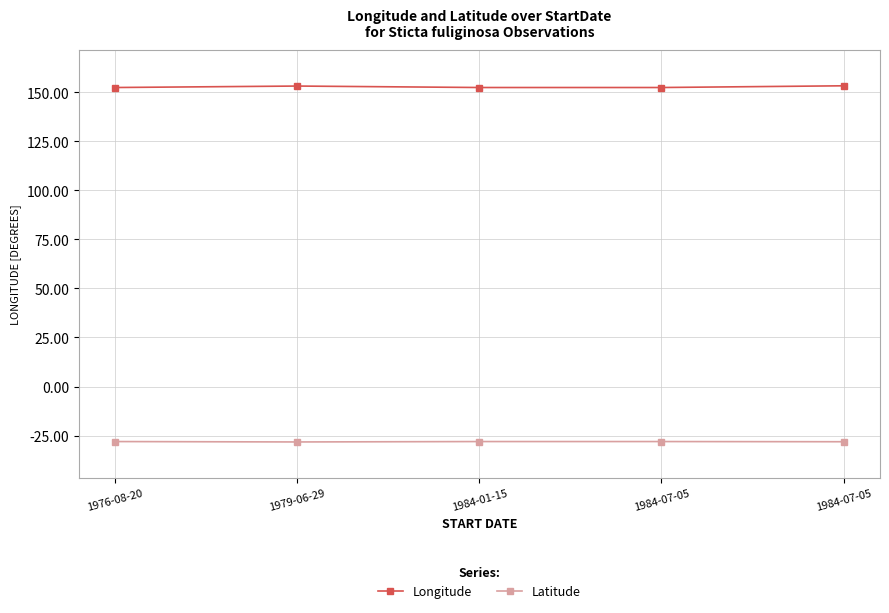

How many data points does each series have?

5